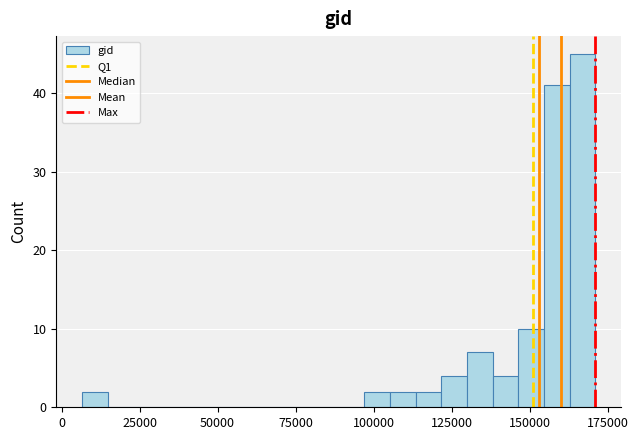

Around what value on the x-axis is the tallest bar? Give the approximate position of its centre, as read against the axis.

165000